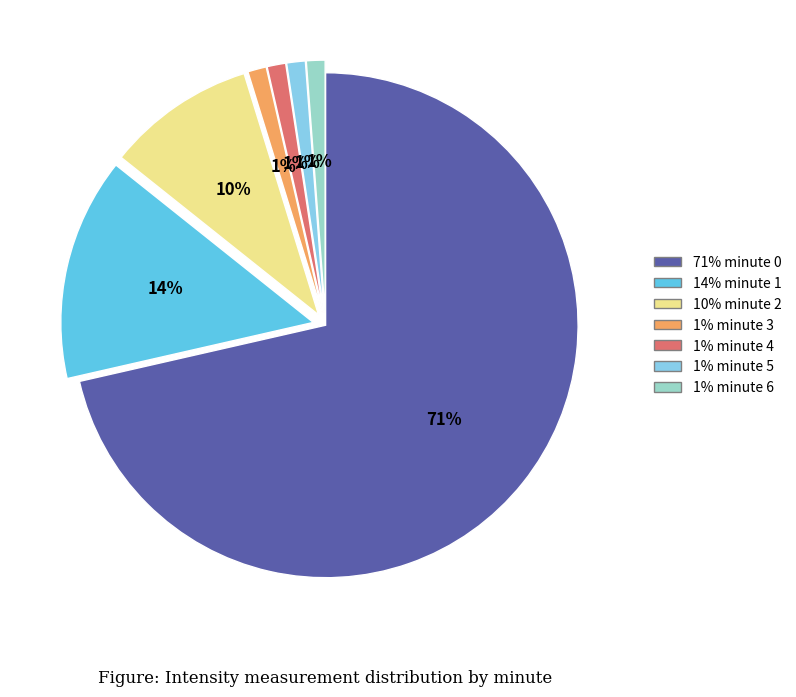

Does any single category account for the majority?

Yes